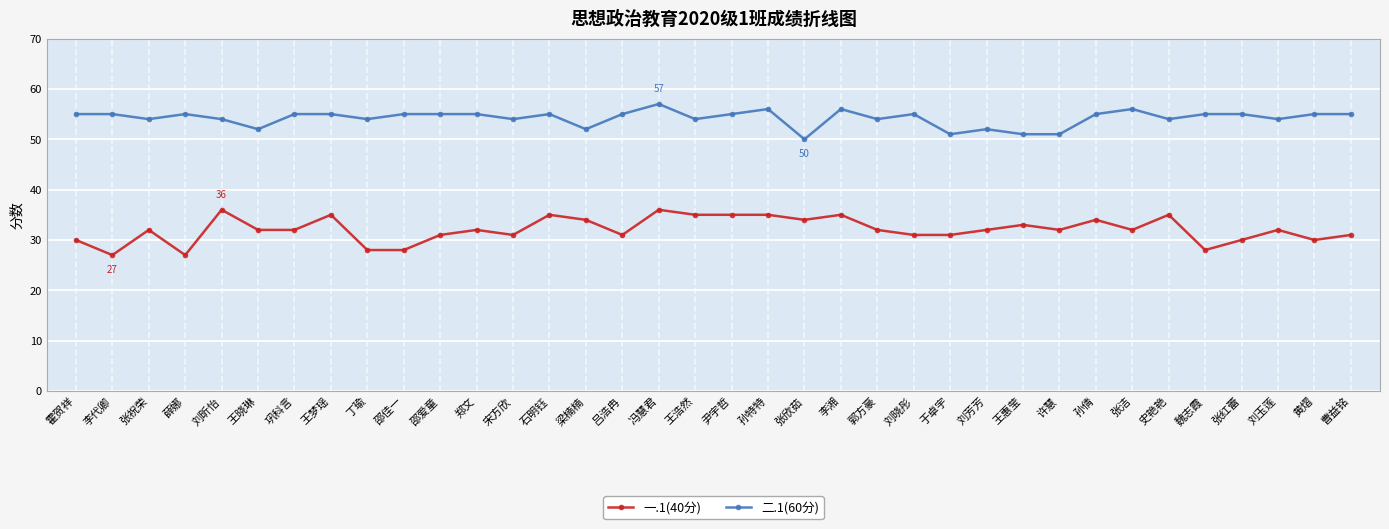

Is it true that 一.1(40分) equals 32 at 巩科言?

True